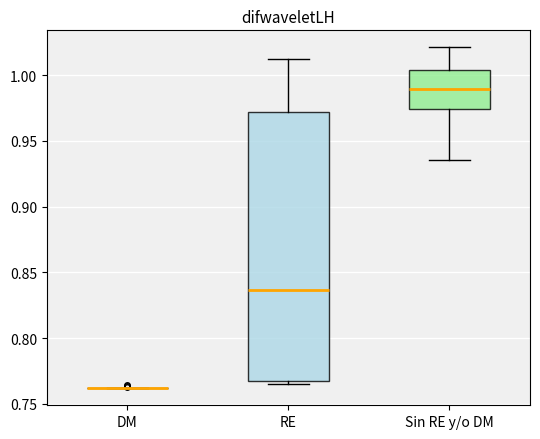

Reading left to right, read every box against the y-axis: the position of its median line, the range the box covers, and the ends of its whiskers. The values are not printed on the chart, so give them approximately, as read against the axis.

DM: box collapsed to a line at 0.760, whiskers 0.760 to 0.760
RE: median 0.835, box 0.770 to 0.970, whiskers 0.765 to 1.010
Sin RE y/o DM: median 0.990, box 0.975 to 1.005, whiskers 0.935 to 1.020